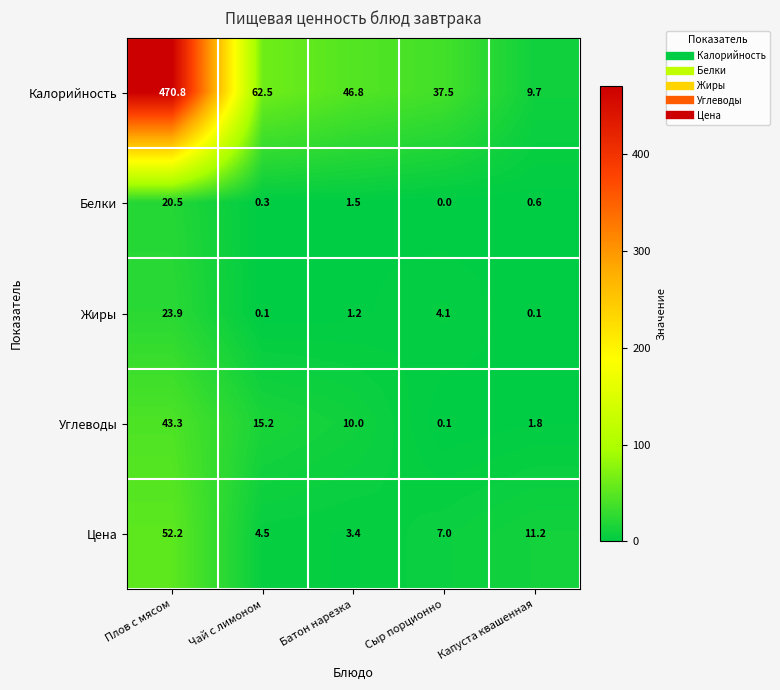

What is the difference between the Углеводы values at Сыр порционно and Батон нарезка?

9.9